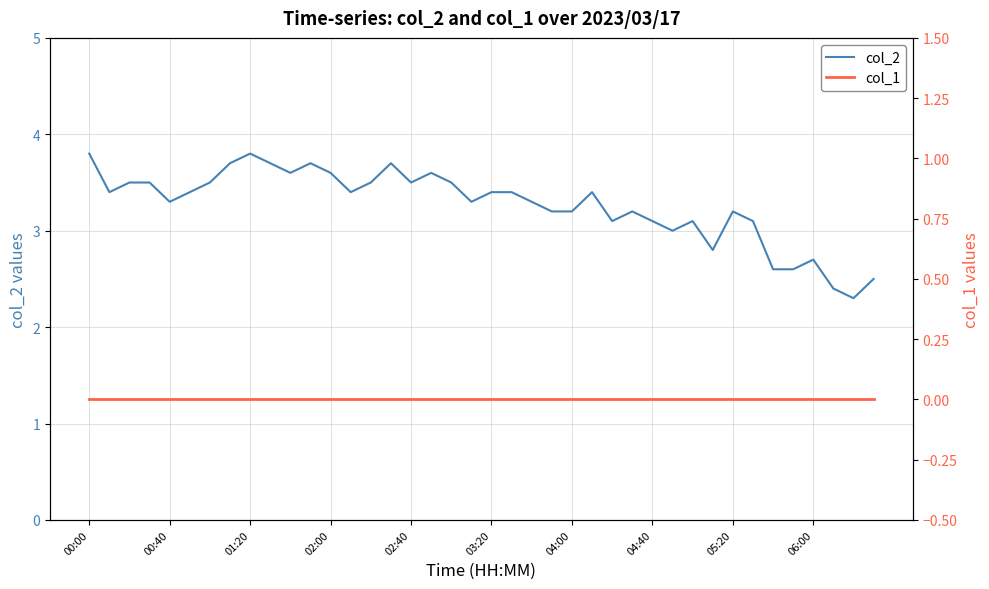

What is the highest value of the col_2 series?

3.8